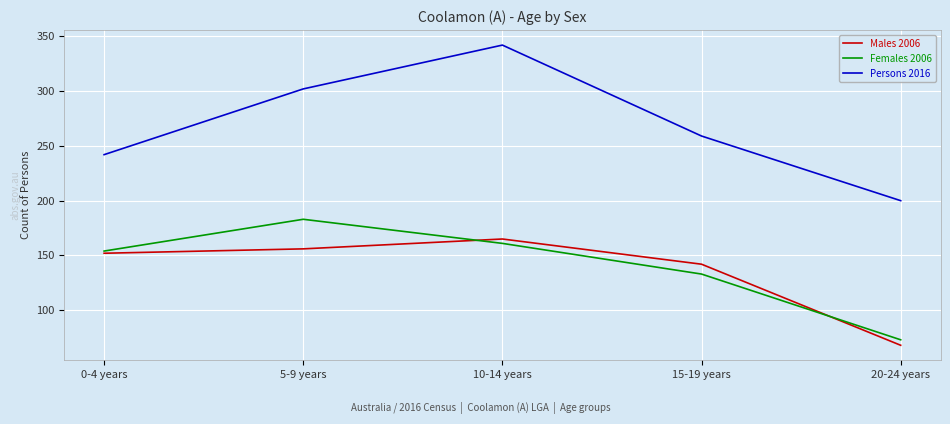

Between 0-4 years and 20-24 years, which series saw the biggest shift?

Males 2006